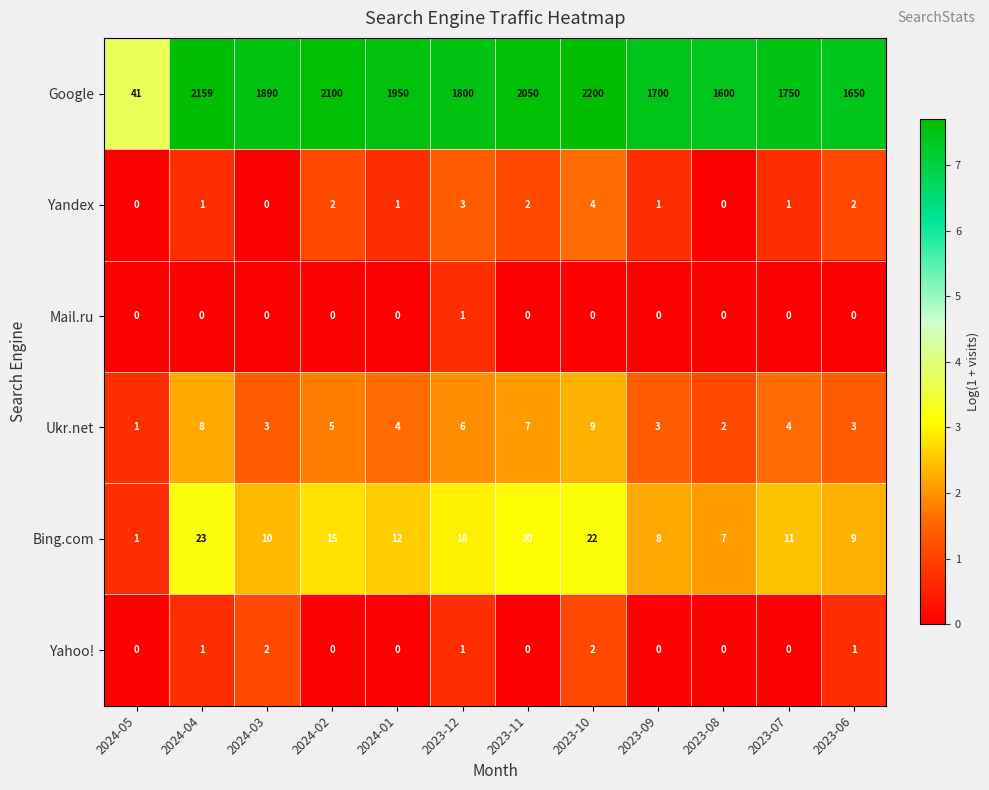

True or false: Bing.com has a value of 15 at 2024-02.

True